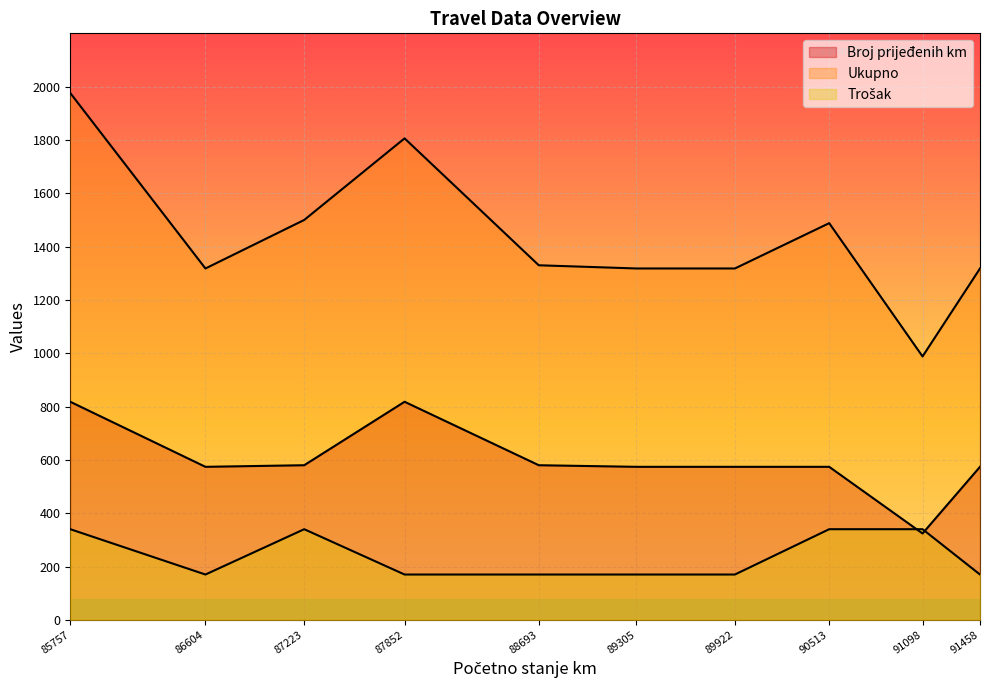

What is the difference between the maximum and minimum values in the Trošak series?

170